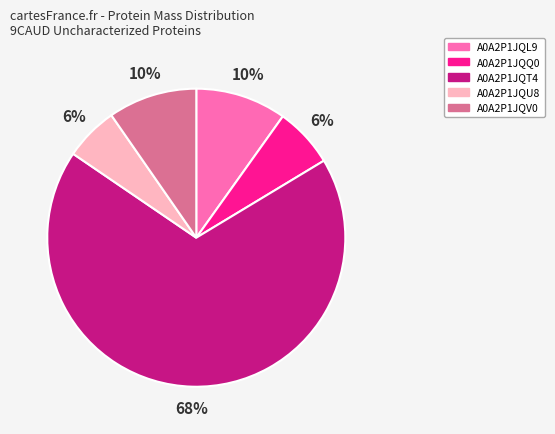

To the nearest percent, what portion does A0A2P1JQU8 represent?

6%